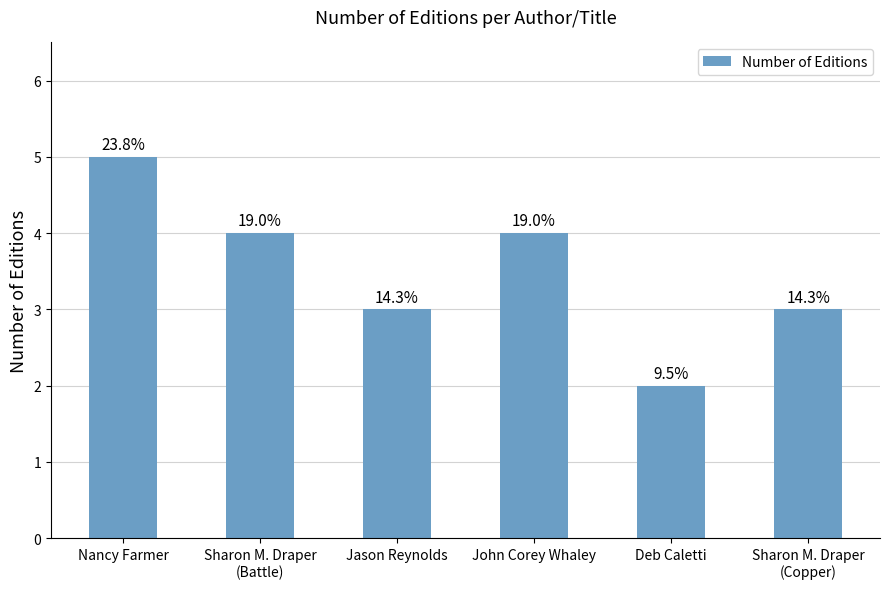

Are the bars horizontal?

No